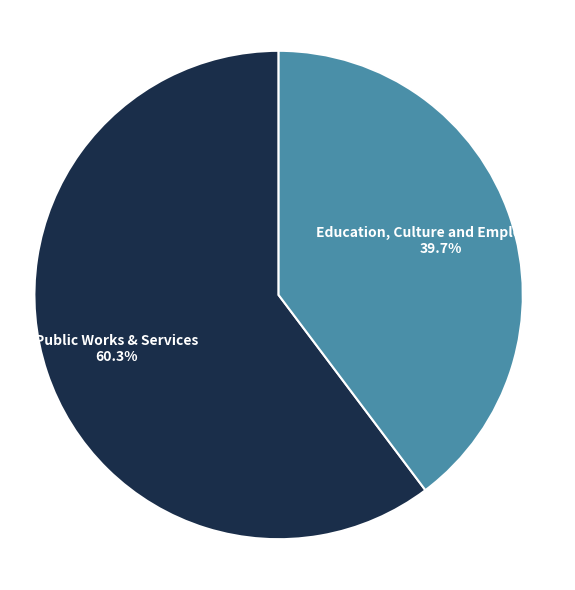

Between Public Works & Services and Education, Culture and Employment, which is larger?

Public Works & Services